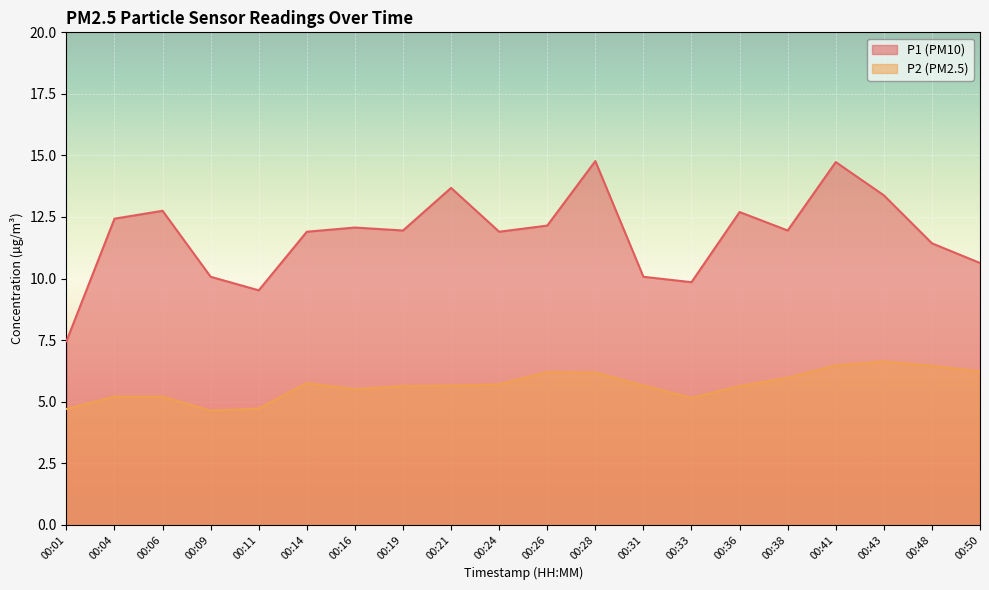

What is the greatest value displayed?

14.8